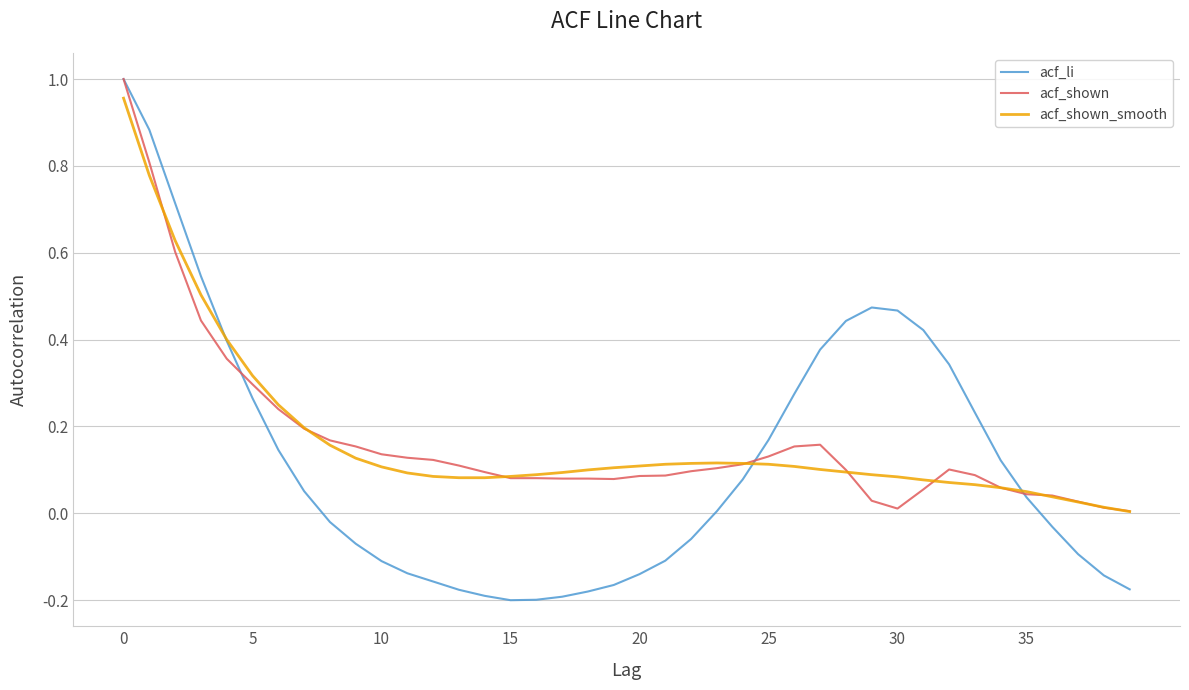

Which series has the widest spread of values?

acf_li